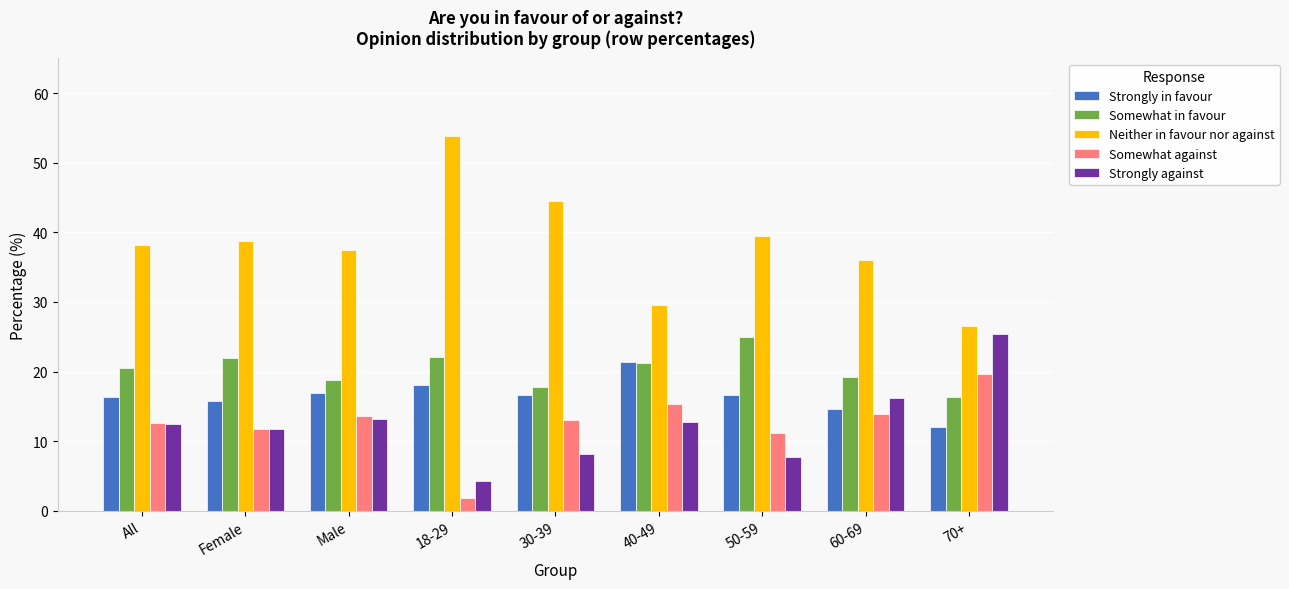

What is the spread (max minus min) of values at All?

25.7